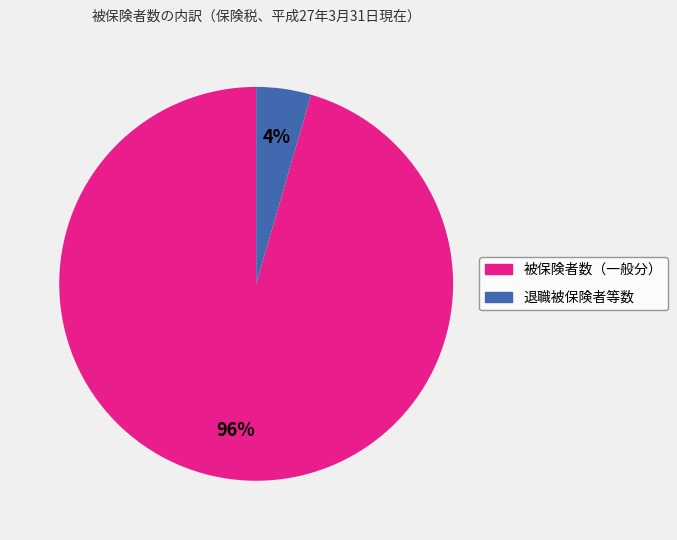

Is there any slice that represents more than half of the pie?

Yes